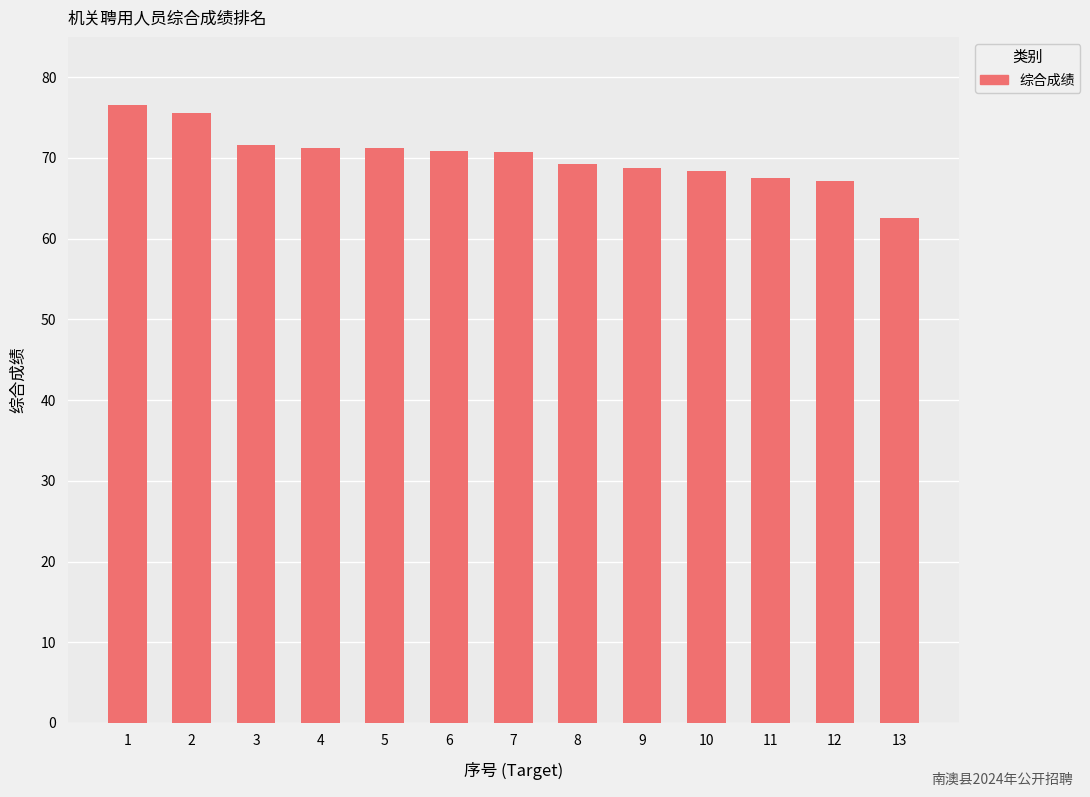

How many data points are less than 70?

6